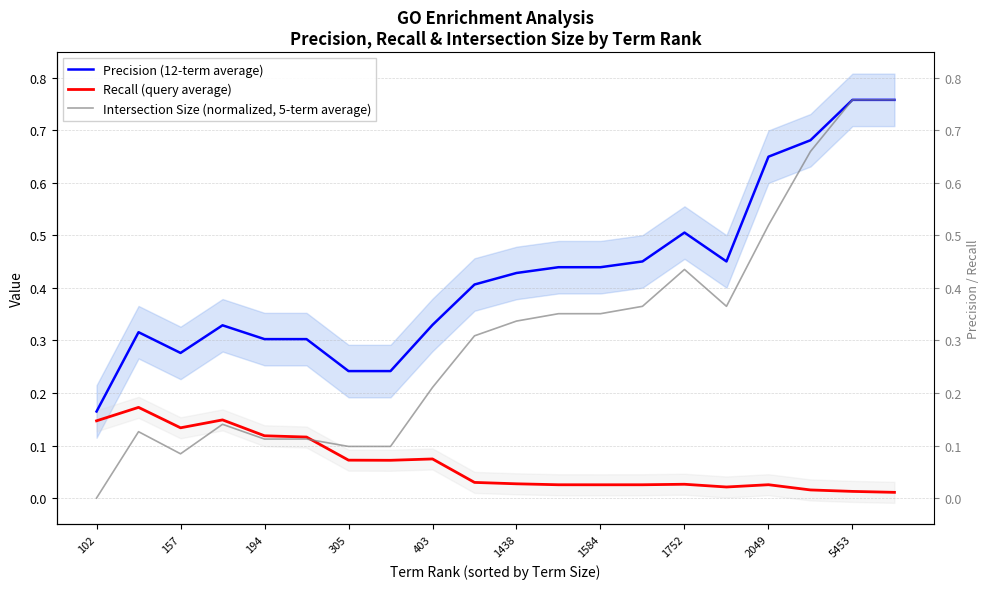

Rank the series by their average value, from highest to lowest.

Precision (12-term average), Intersection Size (normalized, 5-term average), Recall (query average)